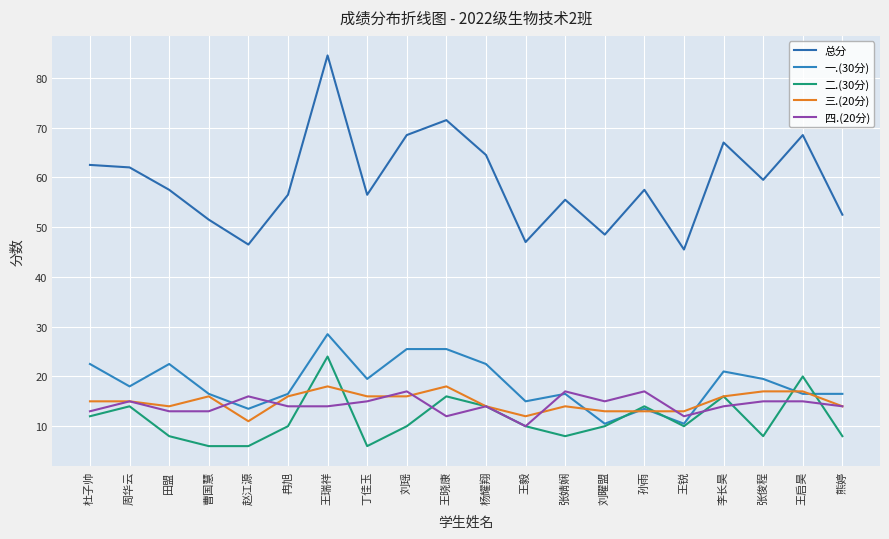

Where does the 一.(30分) series first go above 18?

杜子帅